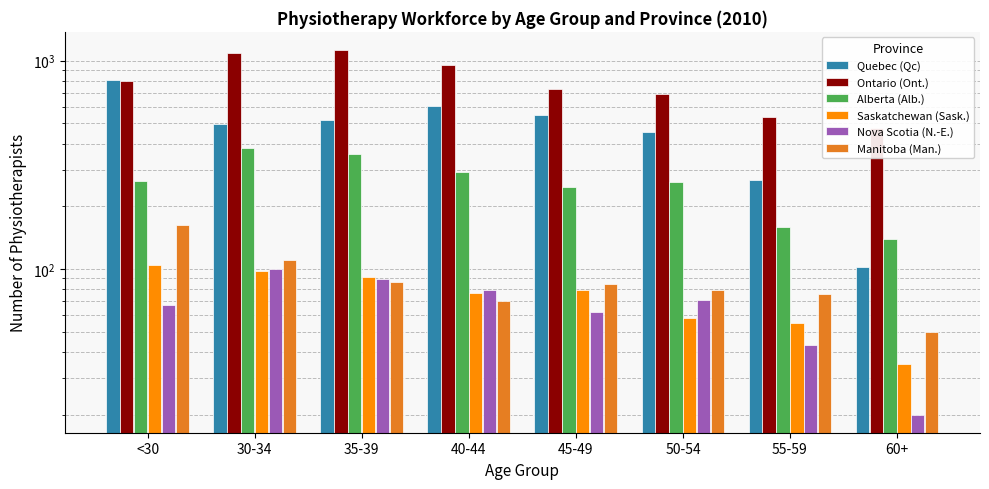

List the labels in order of Alberta (Alb.) value, largest first.

30-34, 35-39, 40-44, <30, 50-54, 45-49, 55-59, 60+